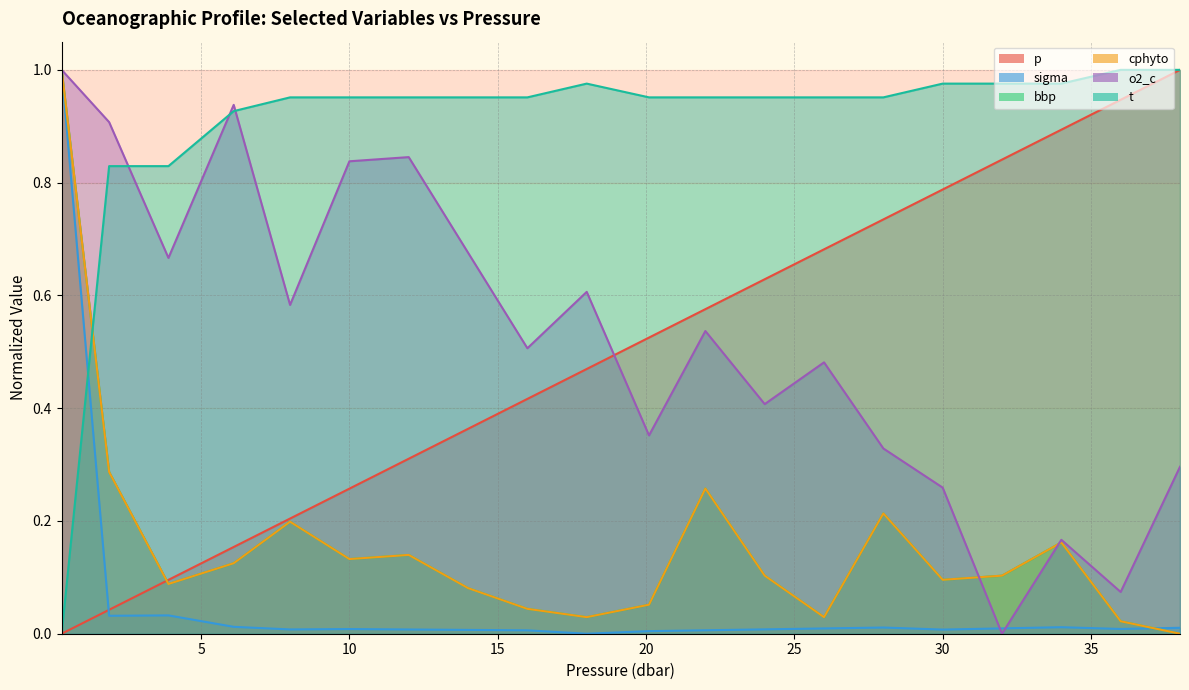

Rank the series by their maximum value, from highest to lowest.

p, sigma, bbp, cphyto, o2_c, t